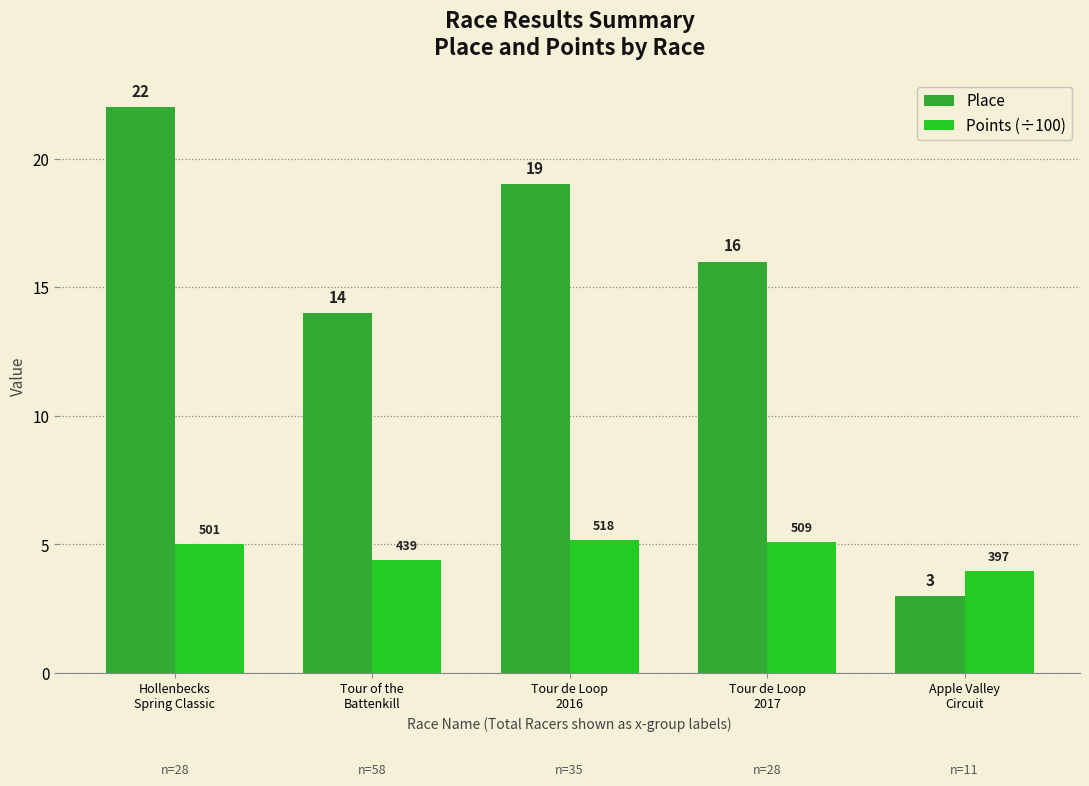

Is it true that Points (÷100) equals 5.1 at Tour de Loop
2017?

True